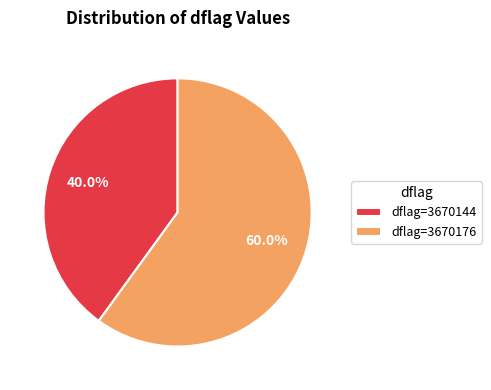

What is the largest slice in the pie chart?

dflag=3670176